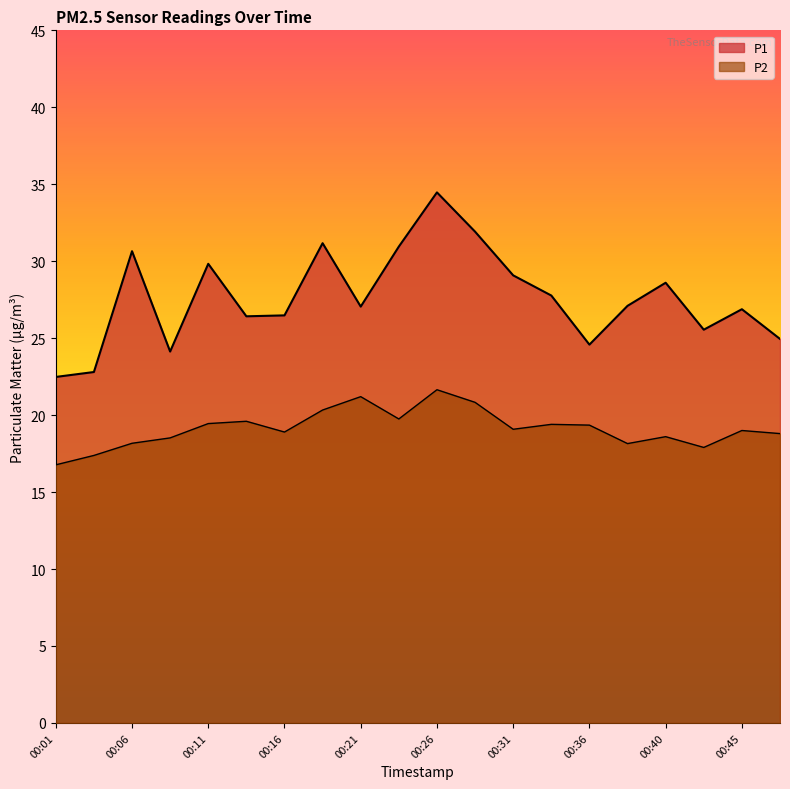

Does the chart display data point markers on the line(s)?

No